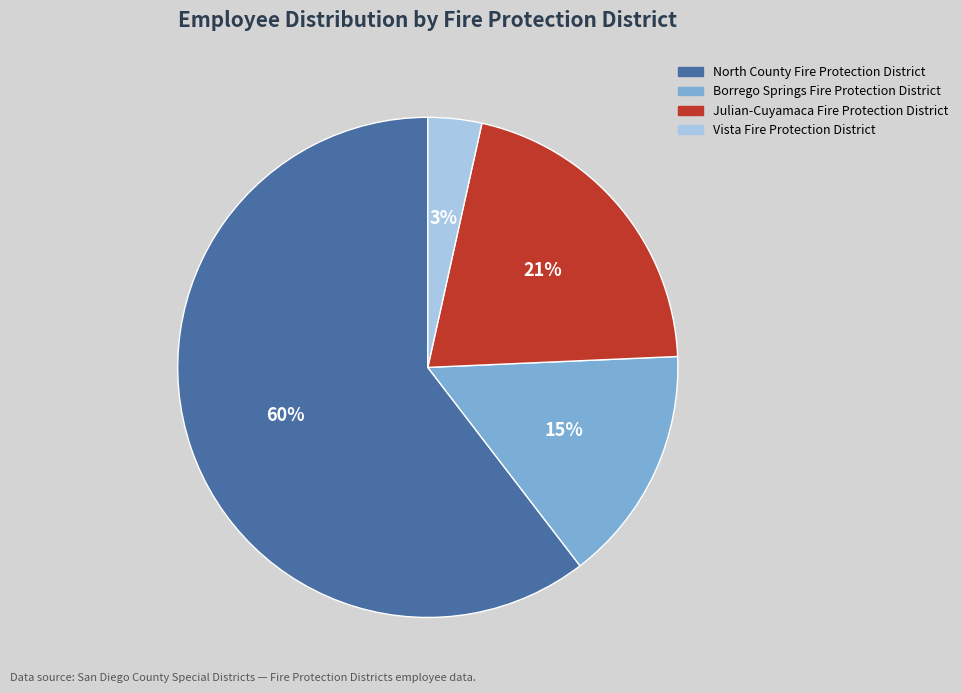

To the nearest percent, what portion does Borrego Springs Fire Protection District represent?

15%